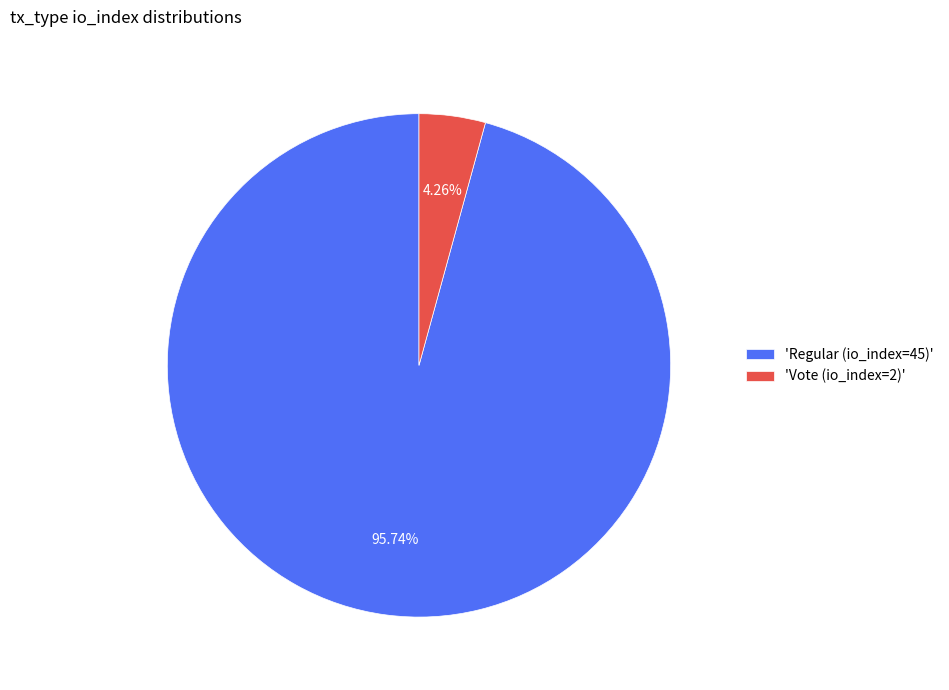

Is the sum of 'Regular (io_index=45)' and 'Vote (io_index=2)' greater than half?

Yes